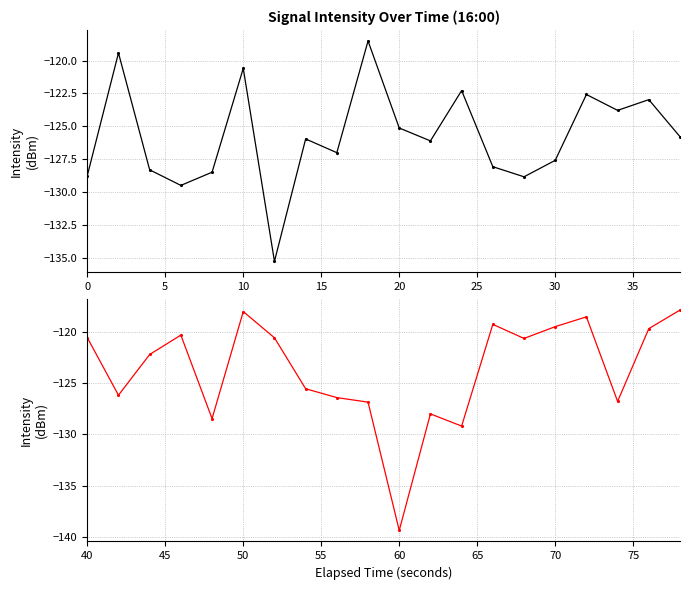

What is the maximum value for intensity(dBm) [0:40–1:18s]?

-117.8